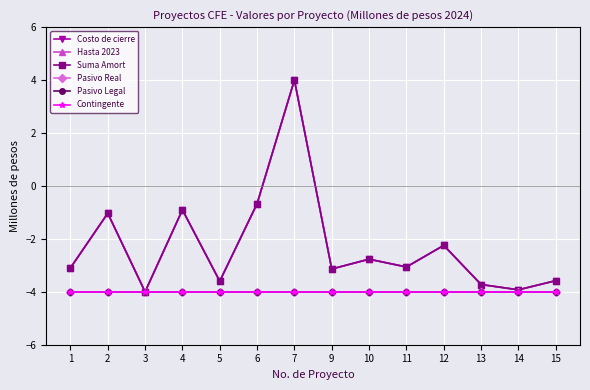

In Costo de cierre, how many points are lower than both neighbors (excluding endpoints)?

5